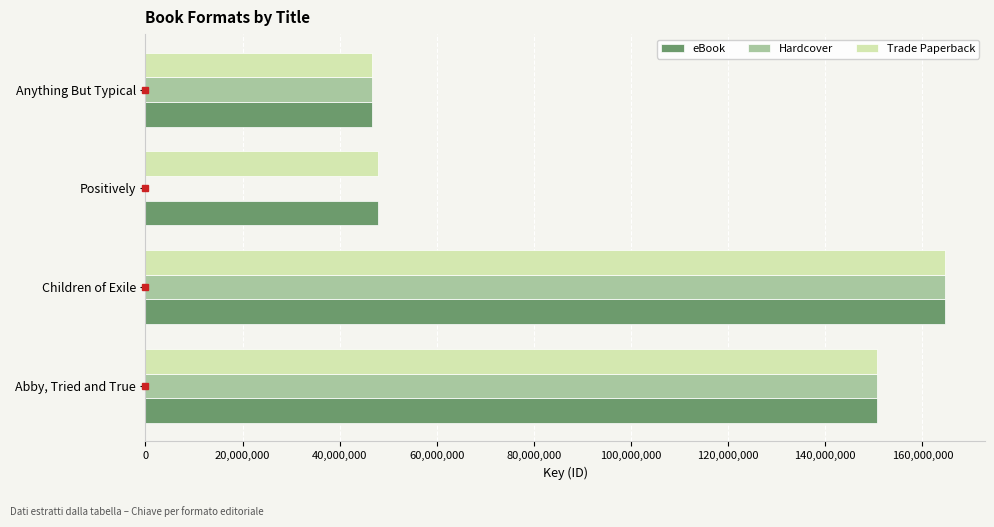

Count the number of data series in this chart.

3